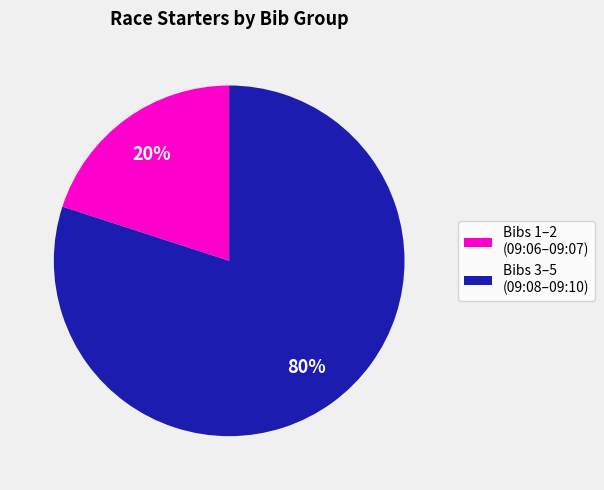

Which category has the smallest portion of the pie?

Bibs 1–2 (09:06–09:07)